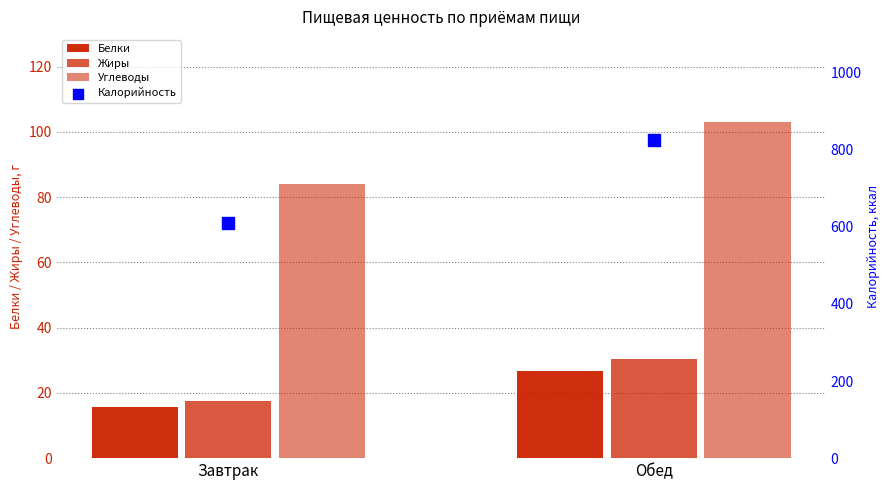

At which category is the sum across all series the highest?

Обед